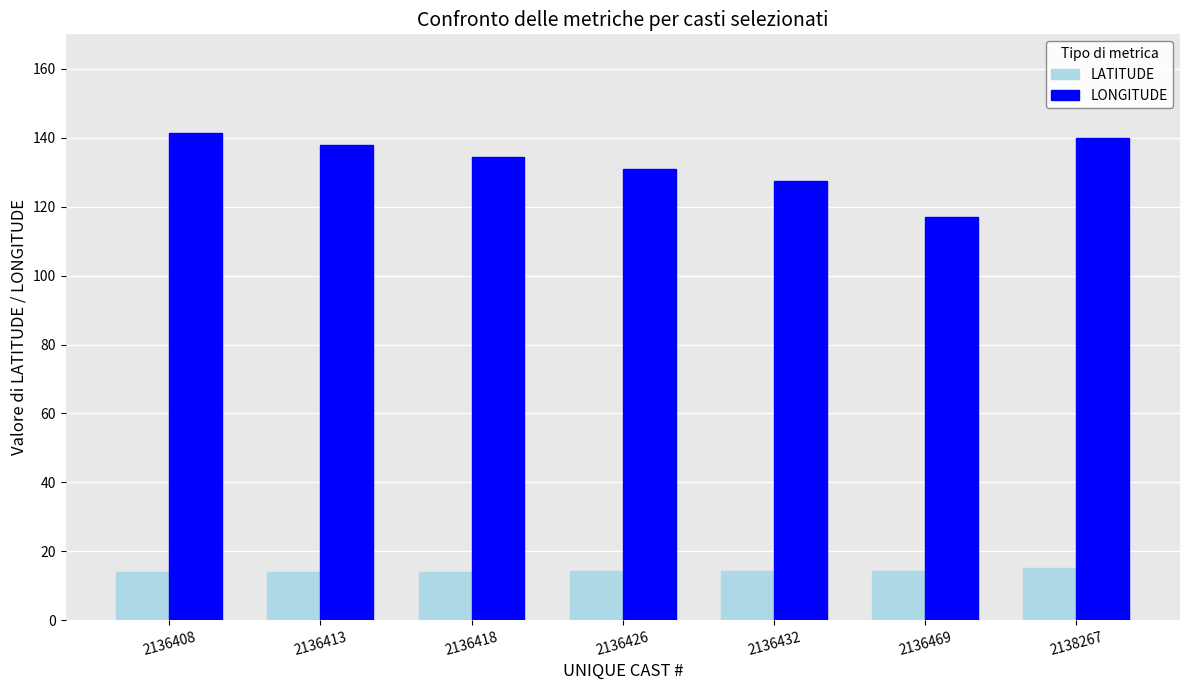

How many bars are there in total?

14